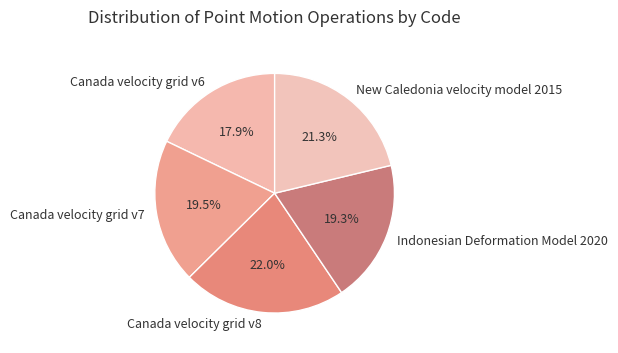

What is the ratio of the value at Canada velocity grid v8 to the value at Canada velocity grid v6?

1.2